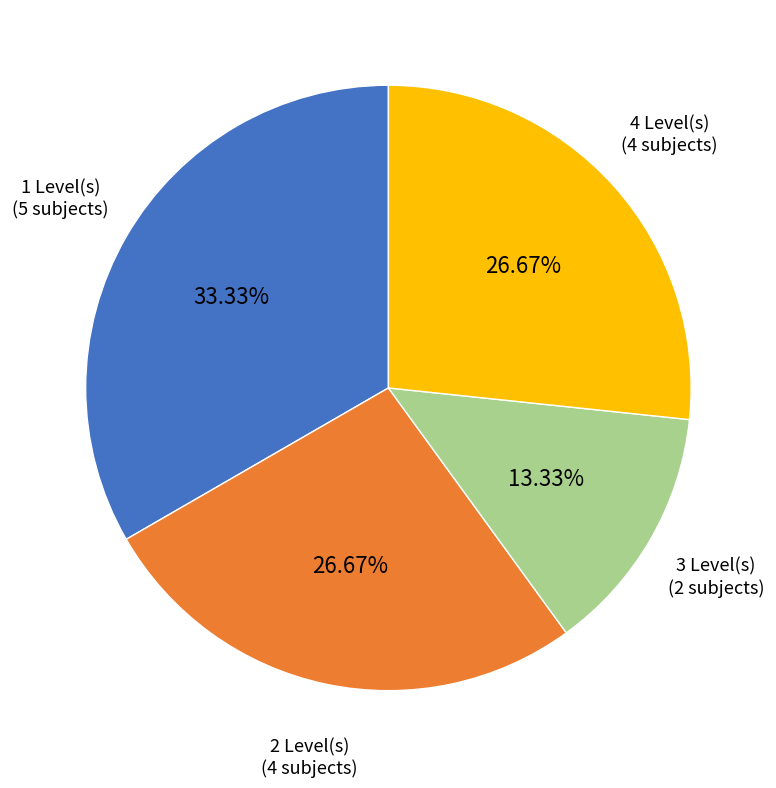

Does any single category account for the majority?

No